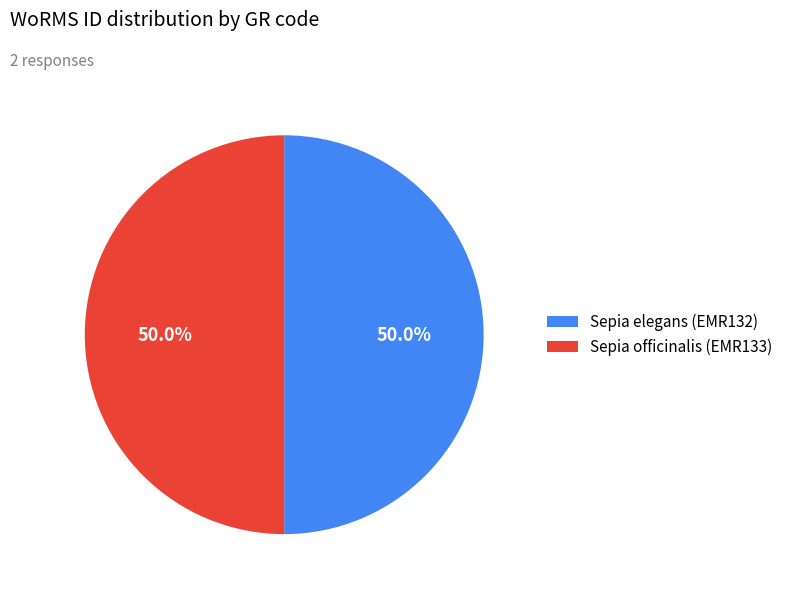

Combined, what portion of the pie is Sepia officinalis (EMR133) and Sepia elegans (EMR132)?

100.0%